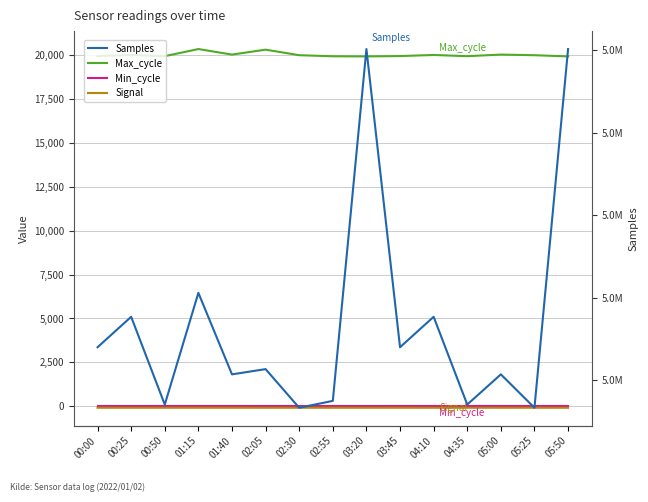

The Signal series shows -129 at 01:15. True or false?

False